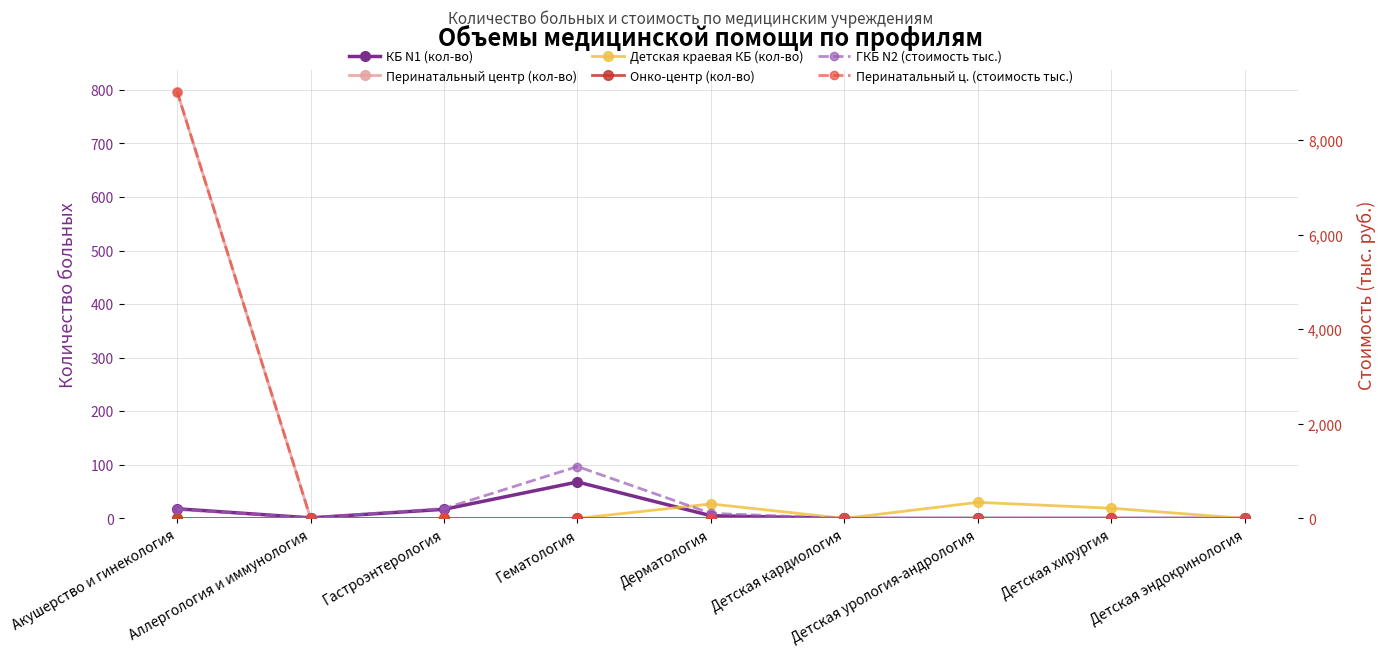

True or false: Онко-центр (кол-во) and КБ N1 (кол-во) intersect in this chart.

False